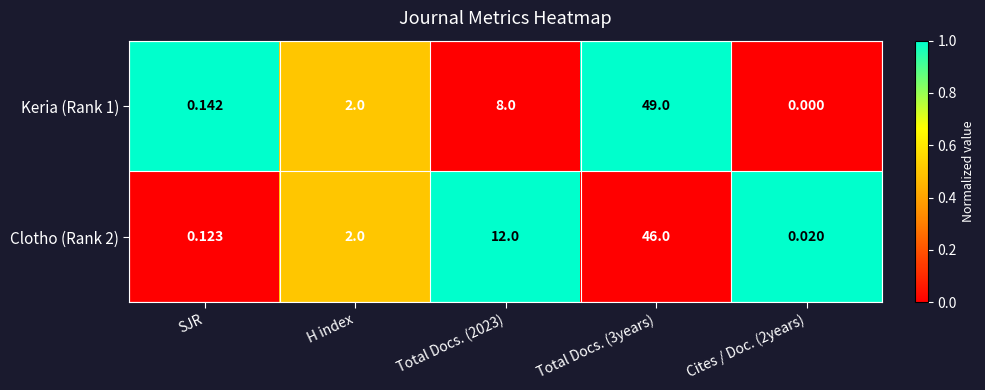

Is the value of Clotho (Rank 2) at Cites / Doc. (2years) greater than the value of Keria (Rank 1) at Total Docs. (3years)?

No